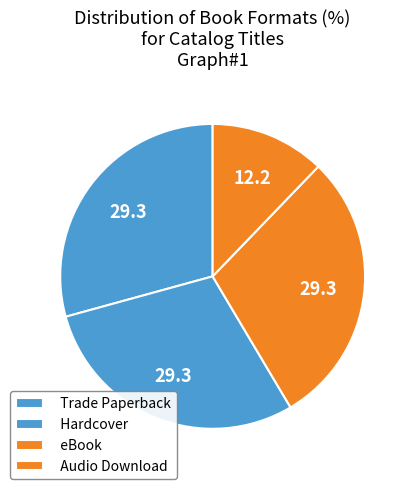

Do eBook and Hardcover together represent more than half of the pie?

Yes